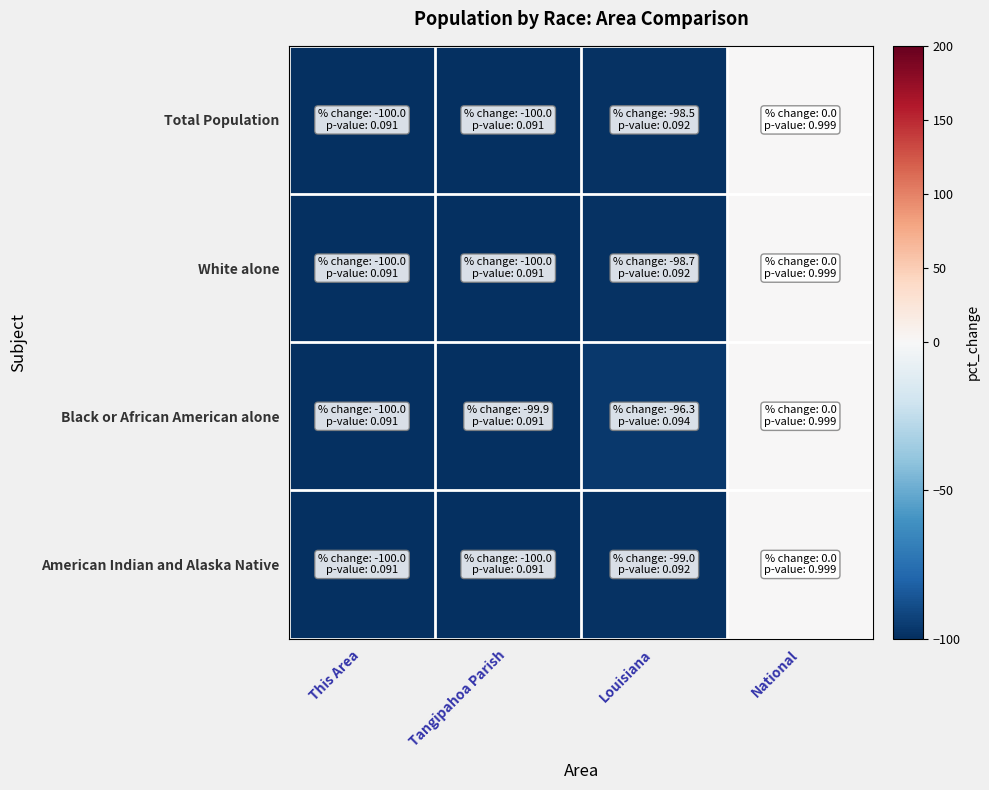

Which series has the largest total across all categories?

Black or African American alone